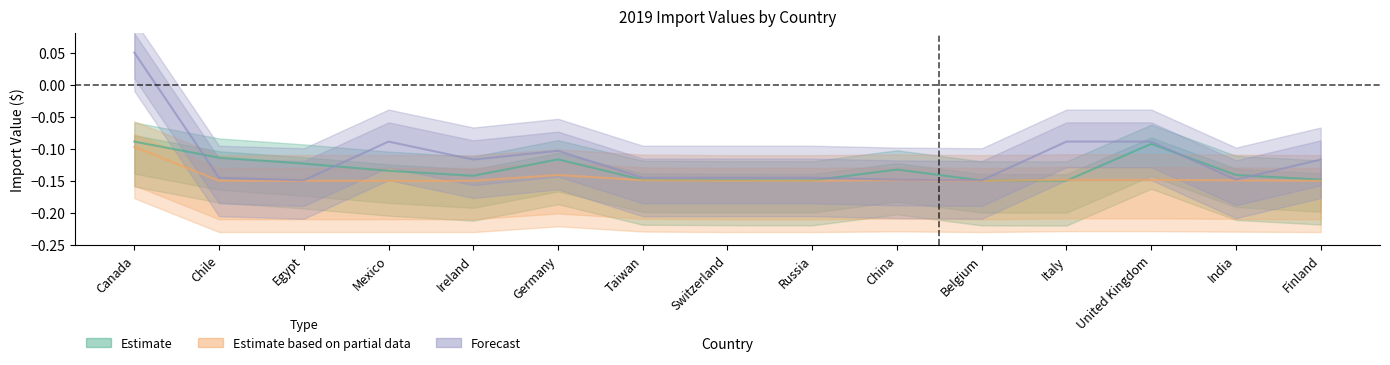

What position from the right is Germany?

10